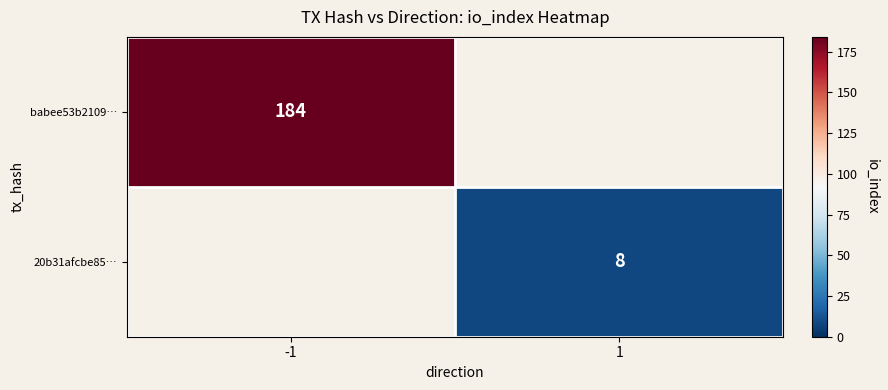

Which category has the lowest value across all series?

1